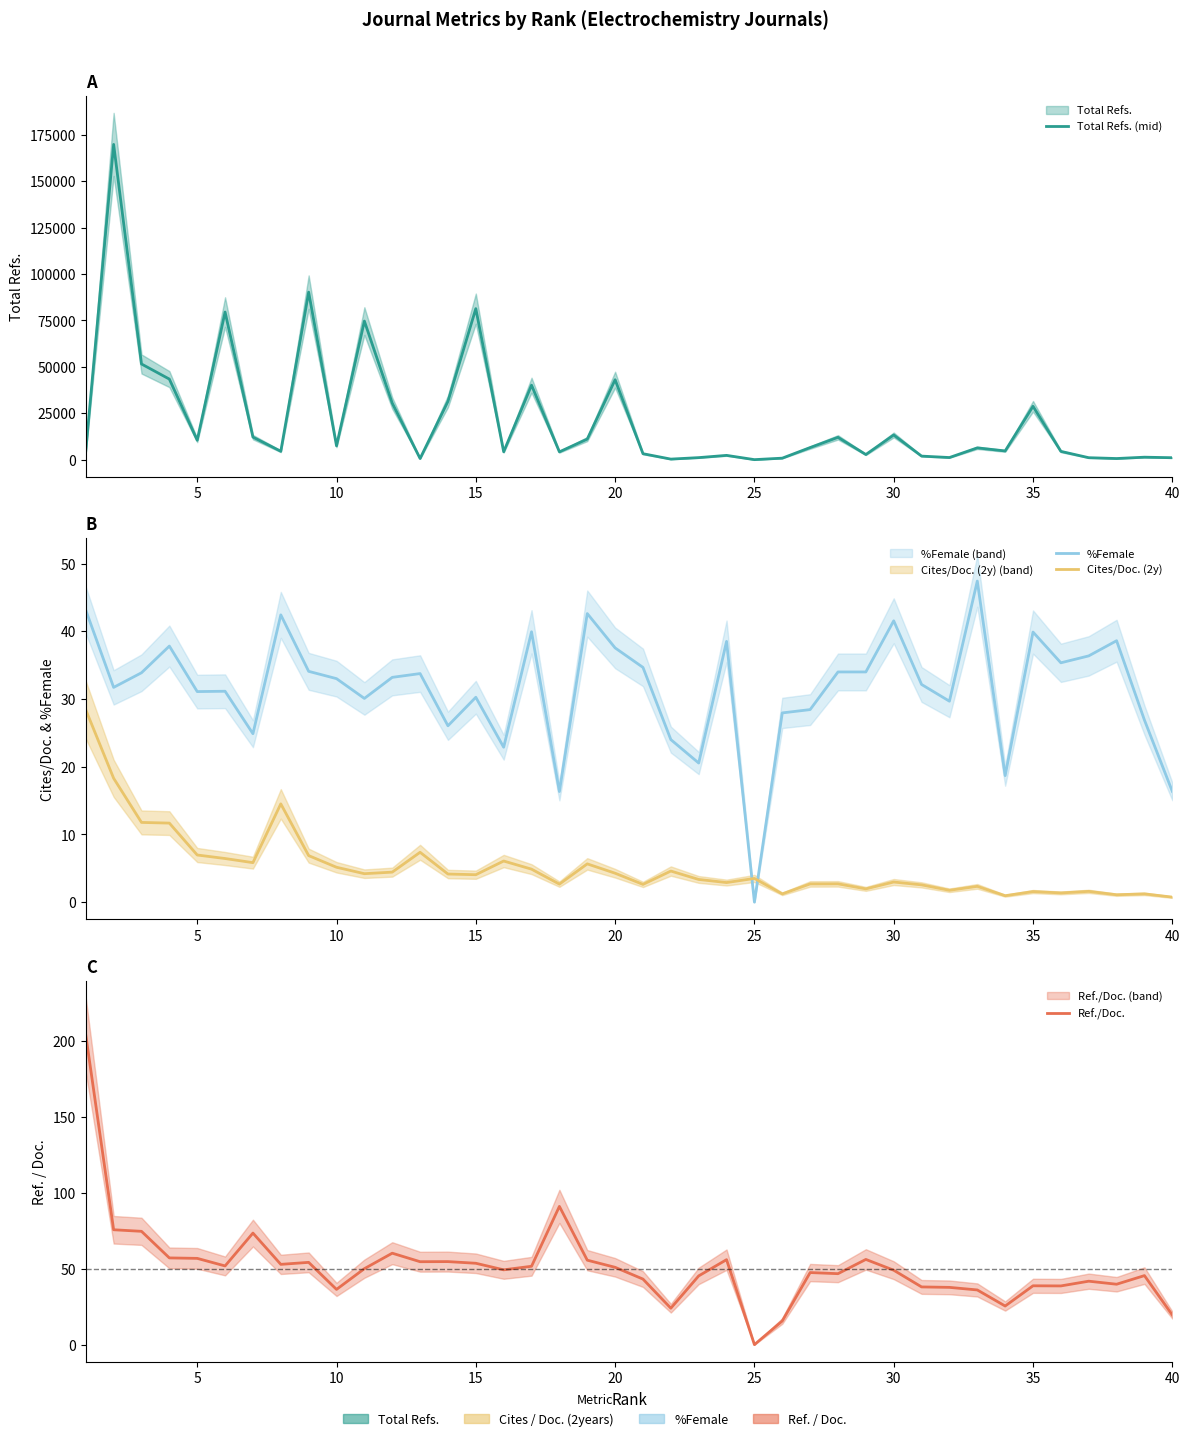

Rank the series at 40 from highest to lowest value.

Total Refs. (mid), Ref./Doc., %Female, Cites/Doc. (2y)